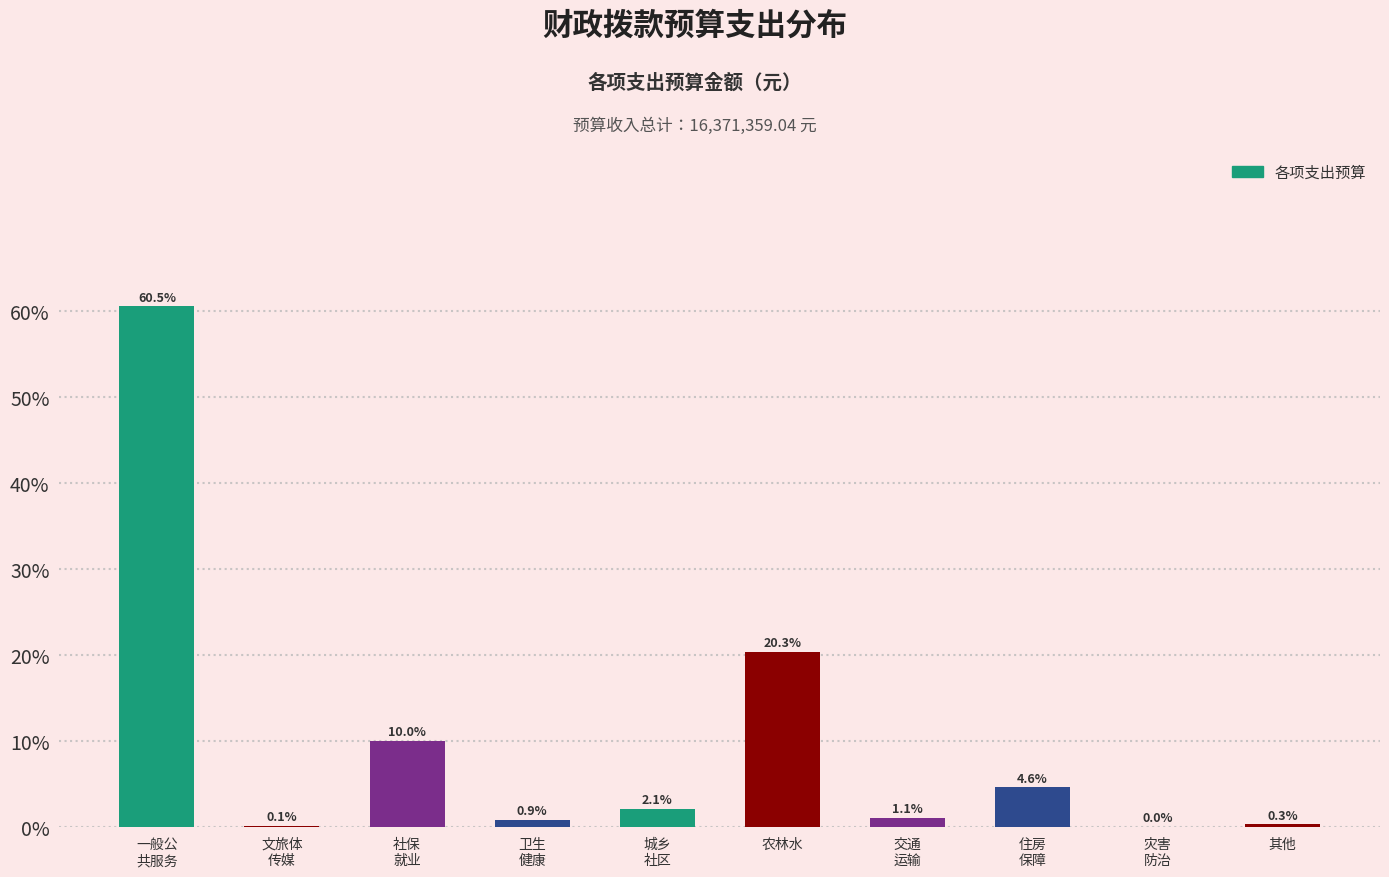

Read the value at 农林水.

20.3